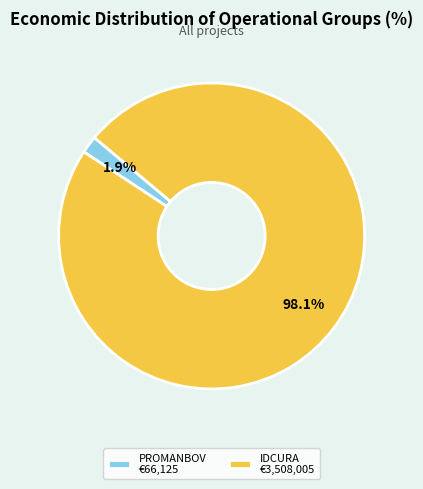

To the nearest percent, what is the difference between the largest and smallest slice percentages?

96%